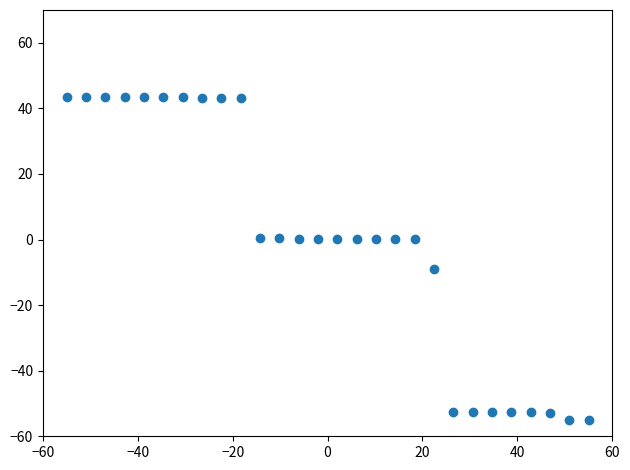

What is the range of Y values (max minus min)?

98.4